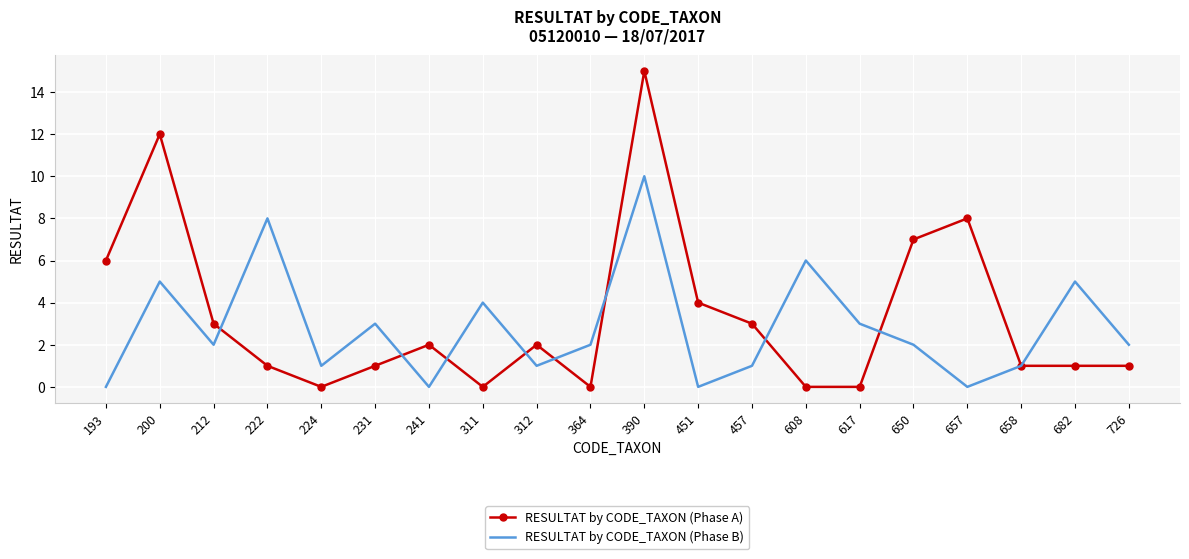

What are all the series names shown in the legend?

RESULTAT by CODE_TAXON (Phase A), RESULTAT by CODE_TAXON (Phase B)